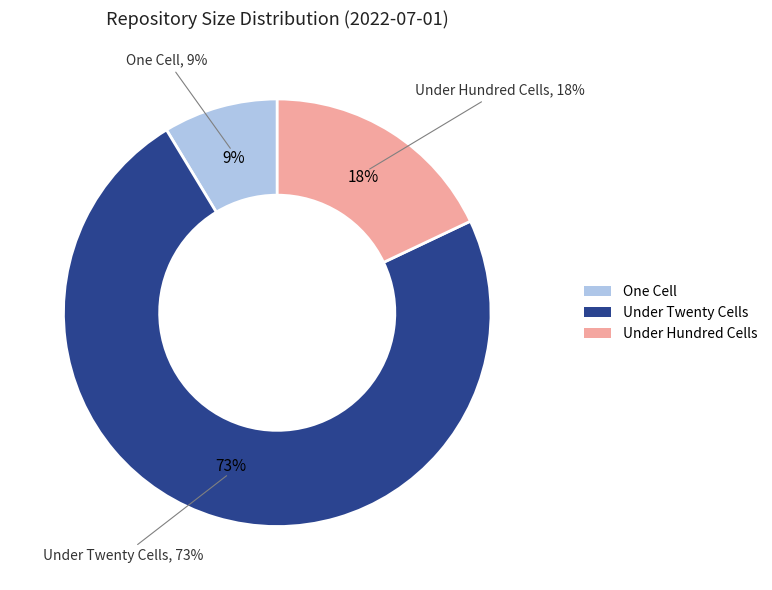

The one_cell slice represents 18% of the pie. True or false?

False